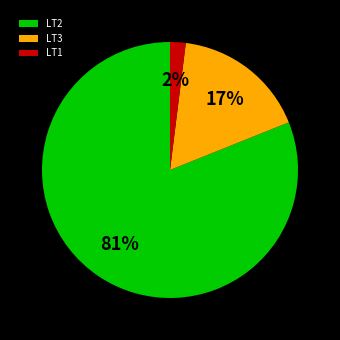

To the nearest percent, what is the average slice percentage?

33%